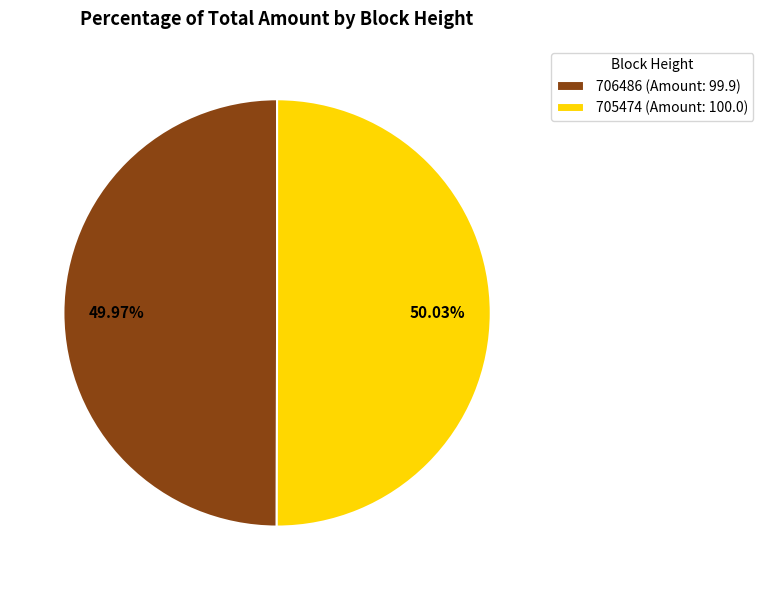

Is the sum of 706486 and 705474 greater than half?

Yes